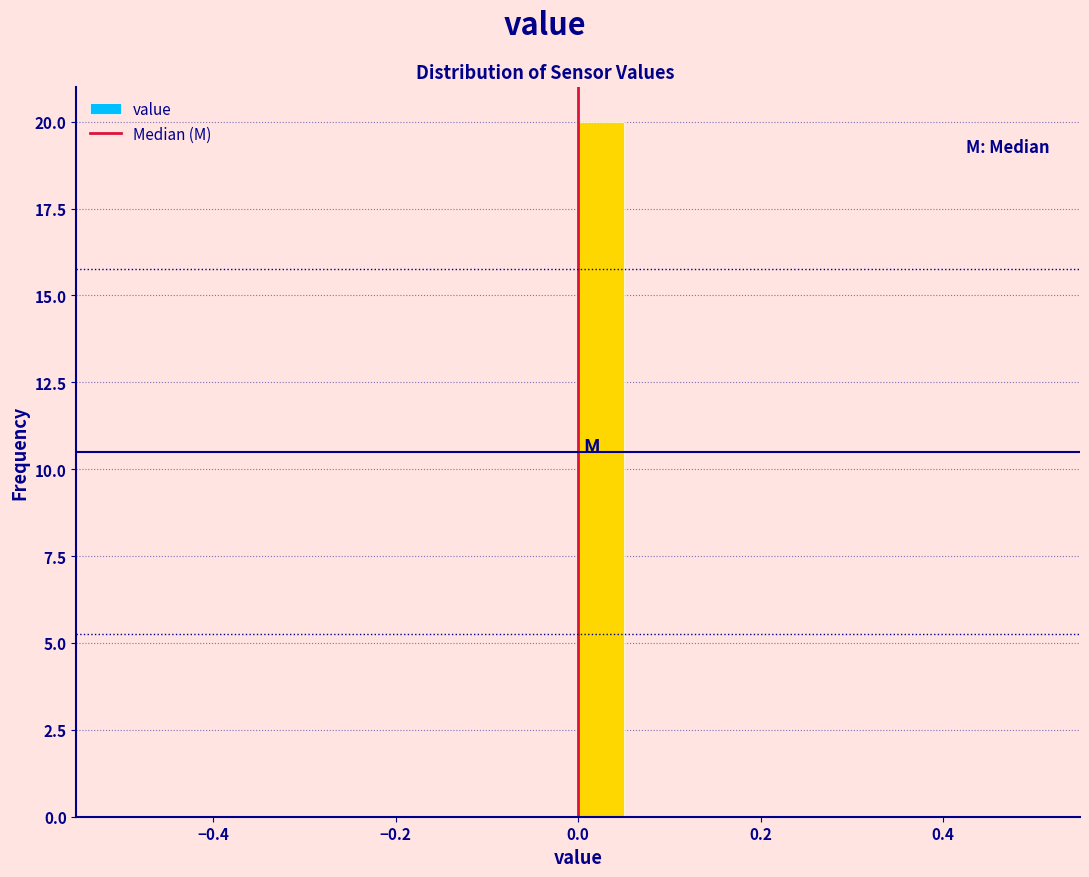

Read against the x-axis, roughly where is the centre of the tallest bar?

0.02